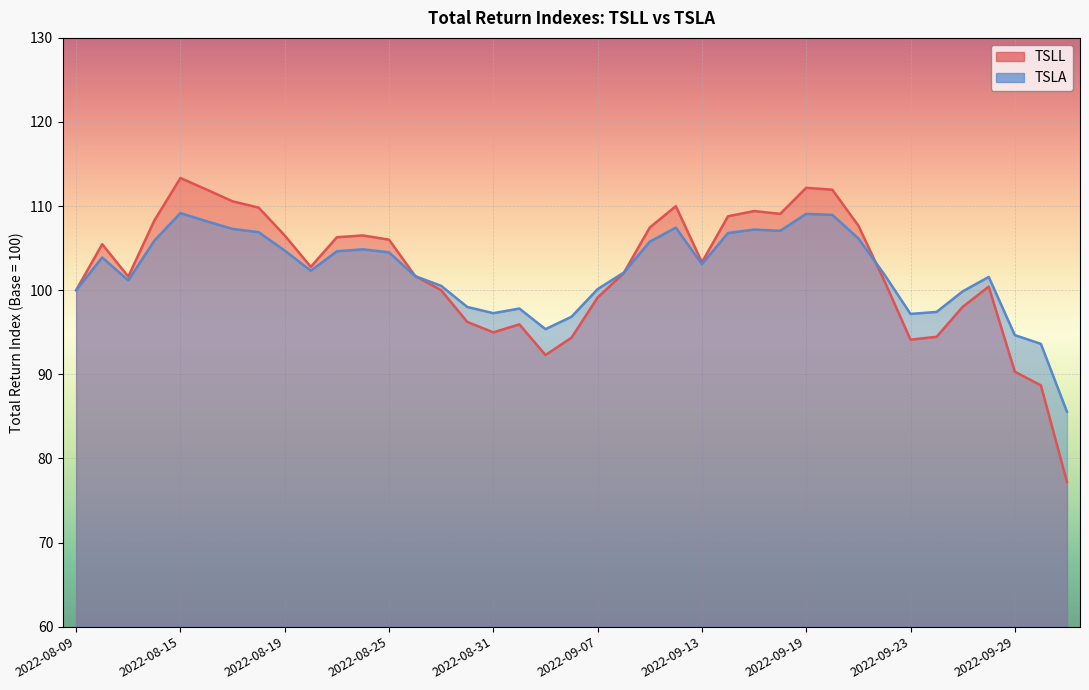

Which series ends up on top after the final intersection of TSLA and TSLL?

TSLA